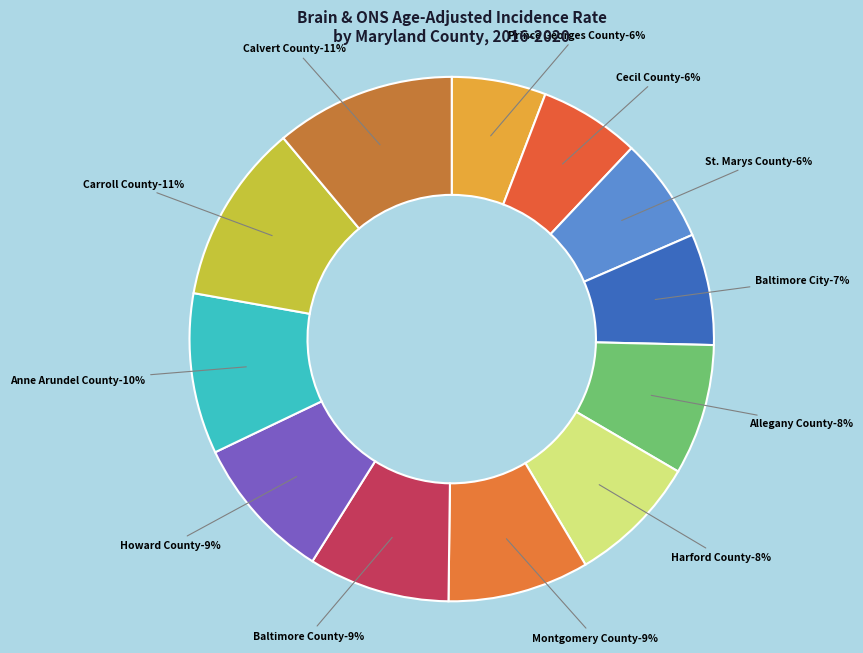

What is the ratio of the value at St. Marys County to the value at Howard County?

0.7